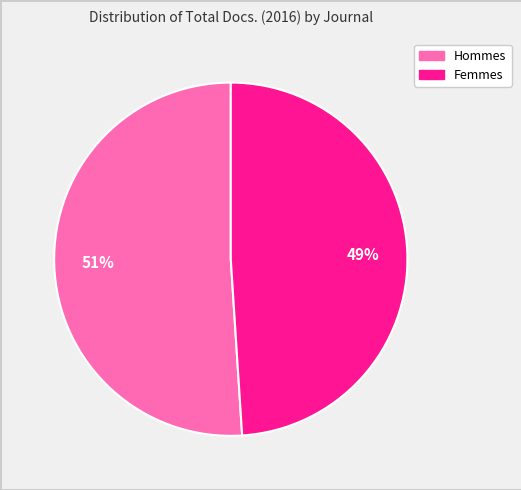

Does any single category account for the majority?

Yes